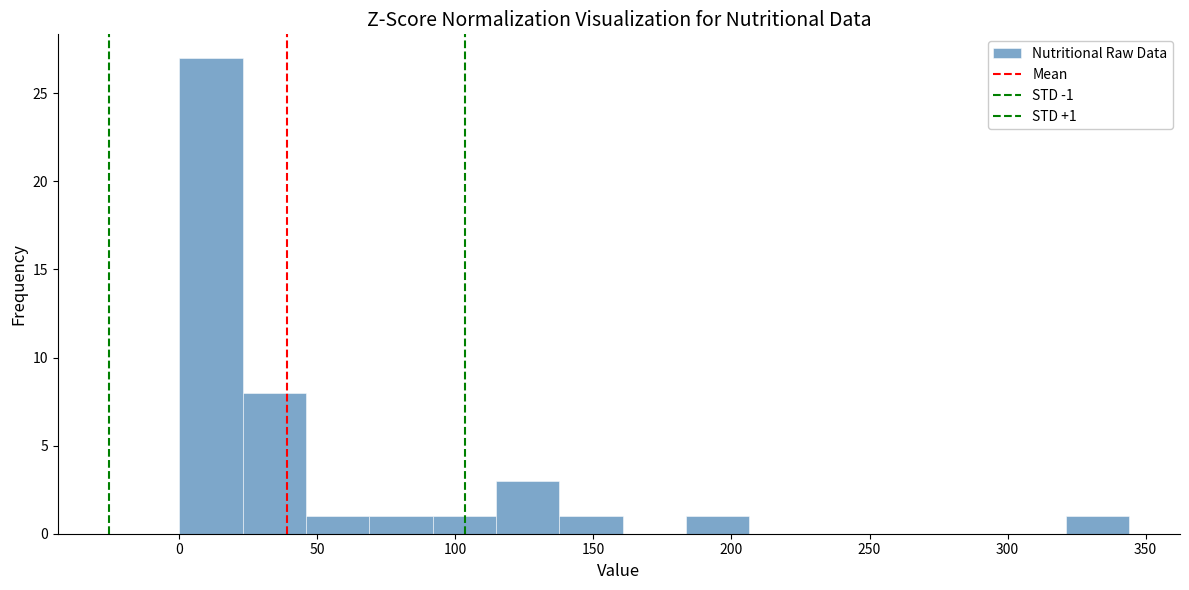

Over which range of the x-axis is the bar tallest?

0 to 25